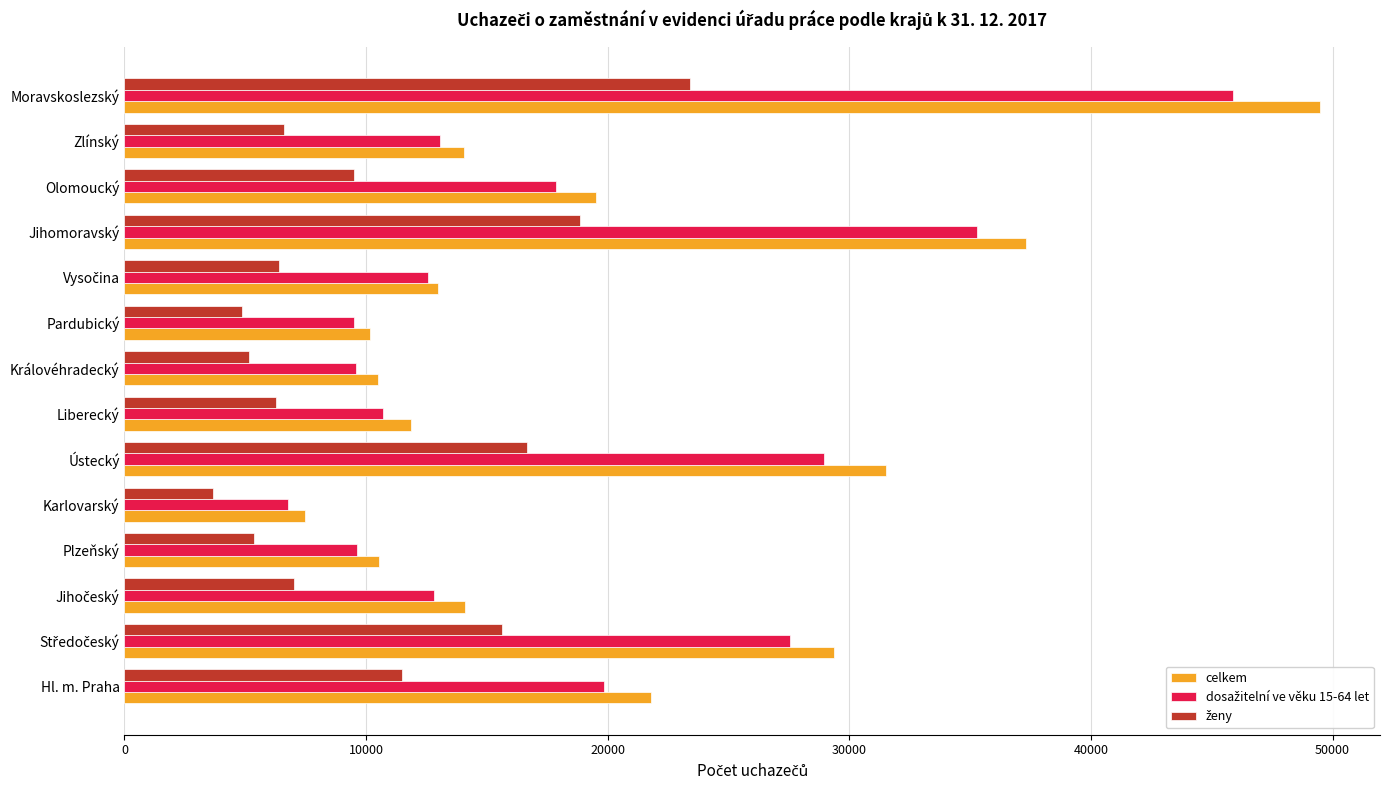

True or false: celkem has a value of 19519 at Olomoucký.

True